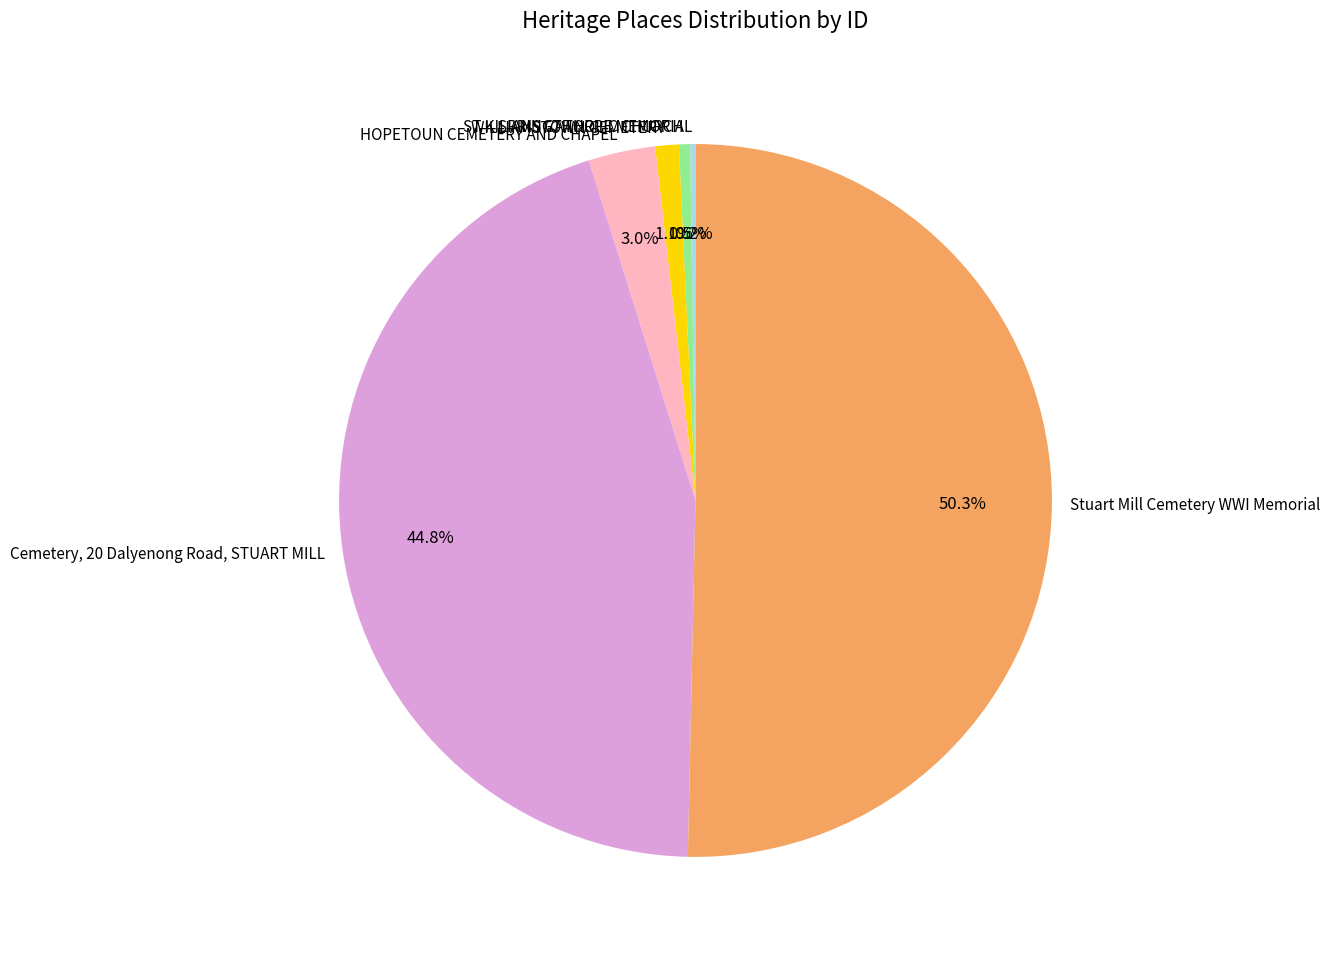

Which slice represents more than half of the pie?

Stuart Mill Cemetery WWI Memorial